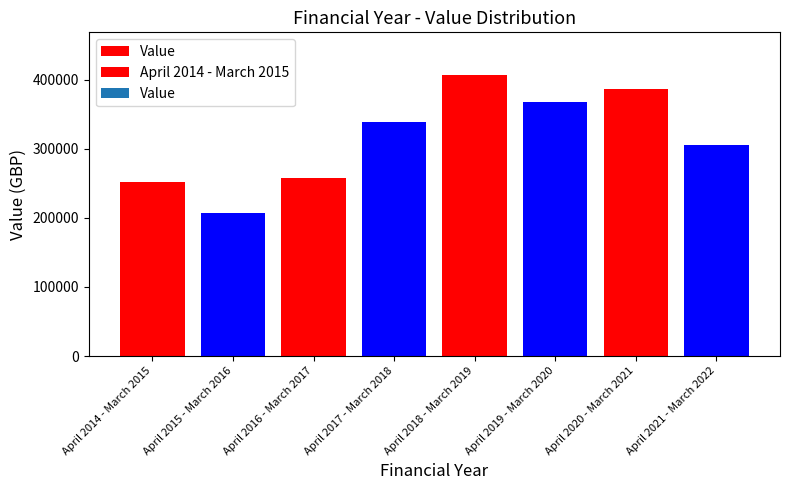

How many values are below 338863?

4